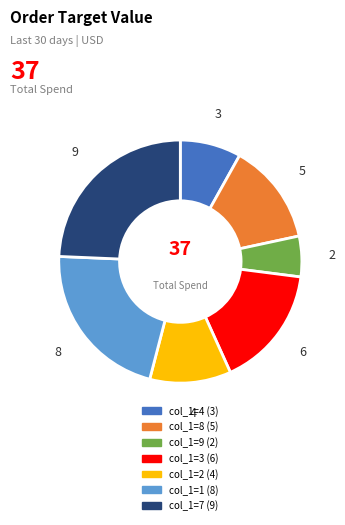

How many segments does this pie chart have?

7